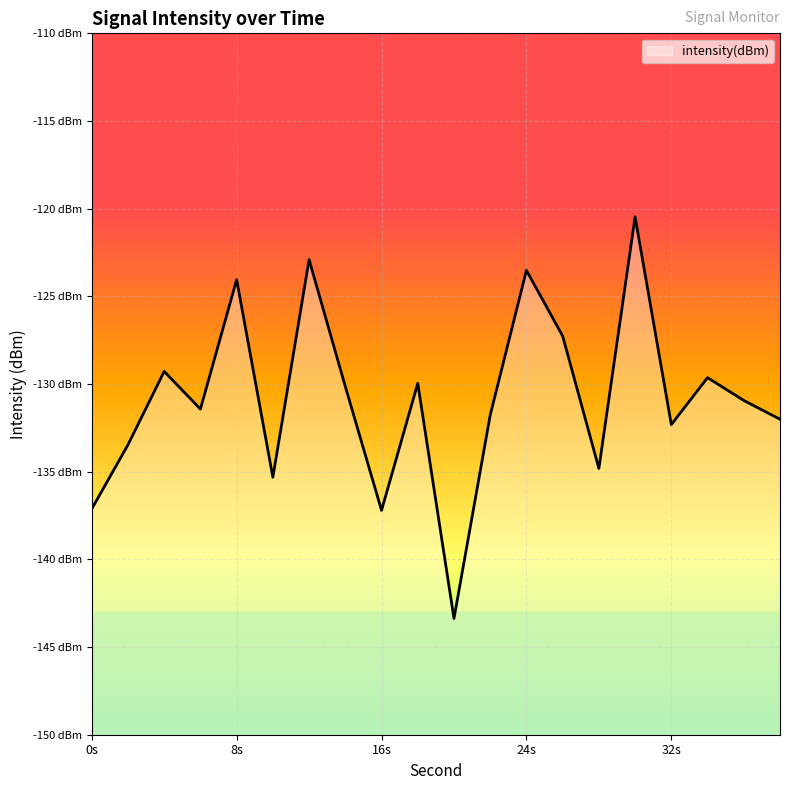

Read the value at 4.

-129.3